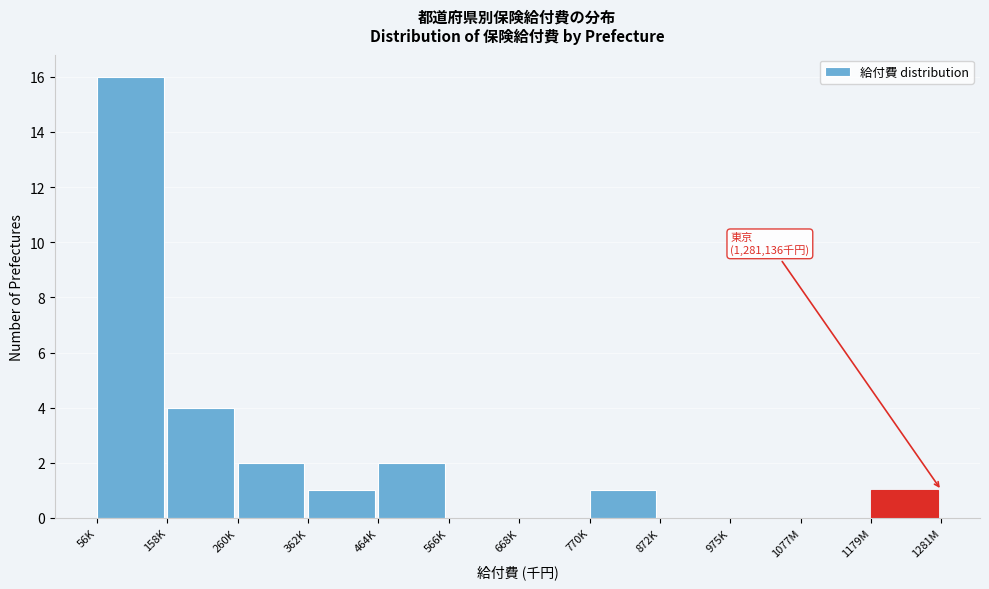

Reading left to right, transcribe all the data shown in this chart.

56K=16	158K=4	260K=2	362K=1	464K=2	566K=0	668K=0	770K=1	872K=0	975K=0	1077M=0	1179M=1